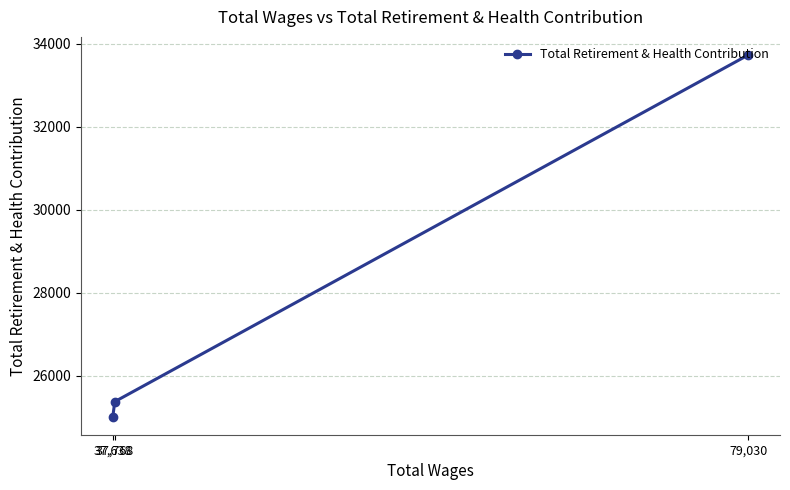

Is it true that the value at 79,030 is 47728?

False